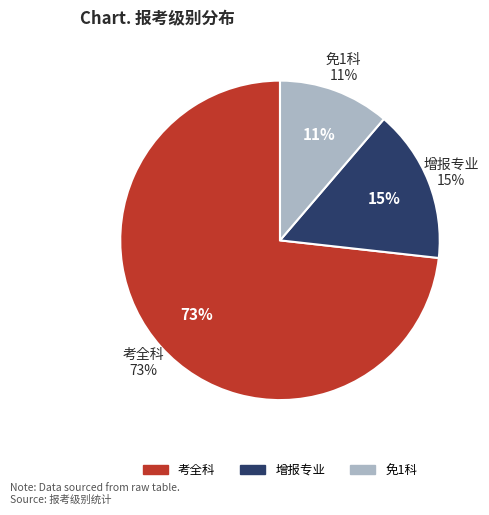

Do 考全科 and 增报专业 together represent more than half of the pie?

Yes